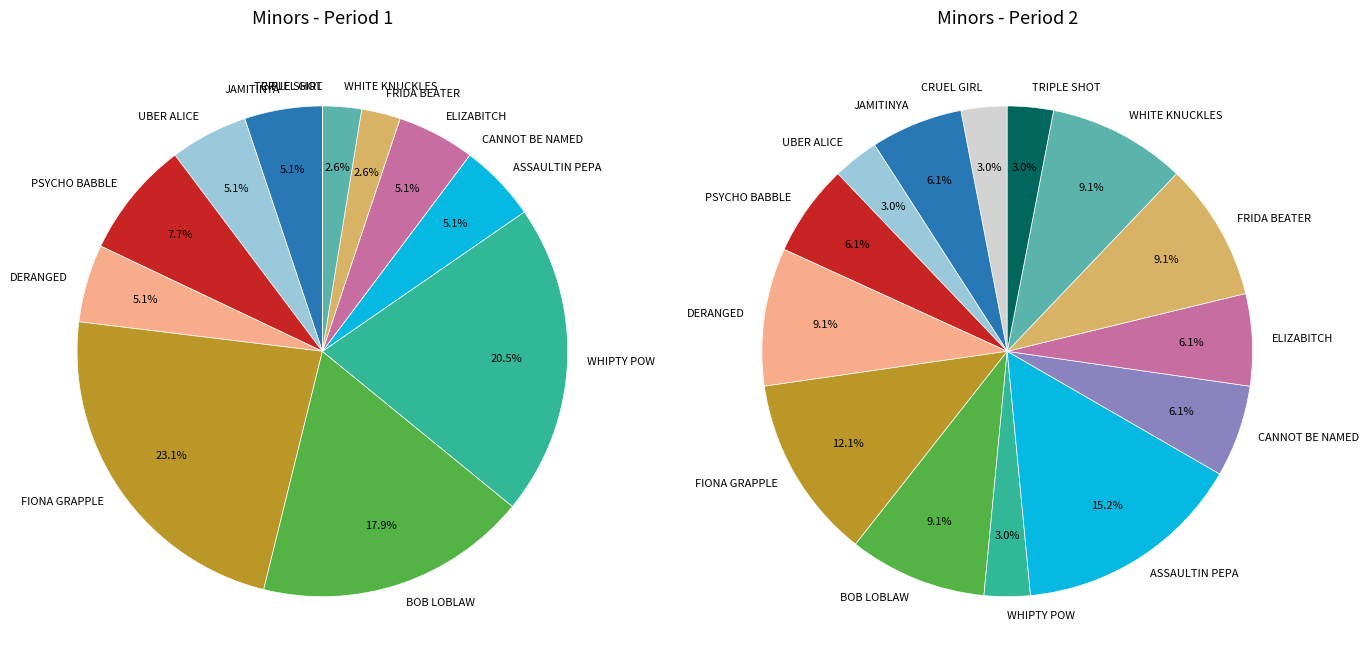

To the nearest percent, what is the difference between the UBER ALICE and CATHOLIC CRUEL GIRL slice percentages?

3%